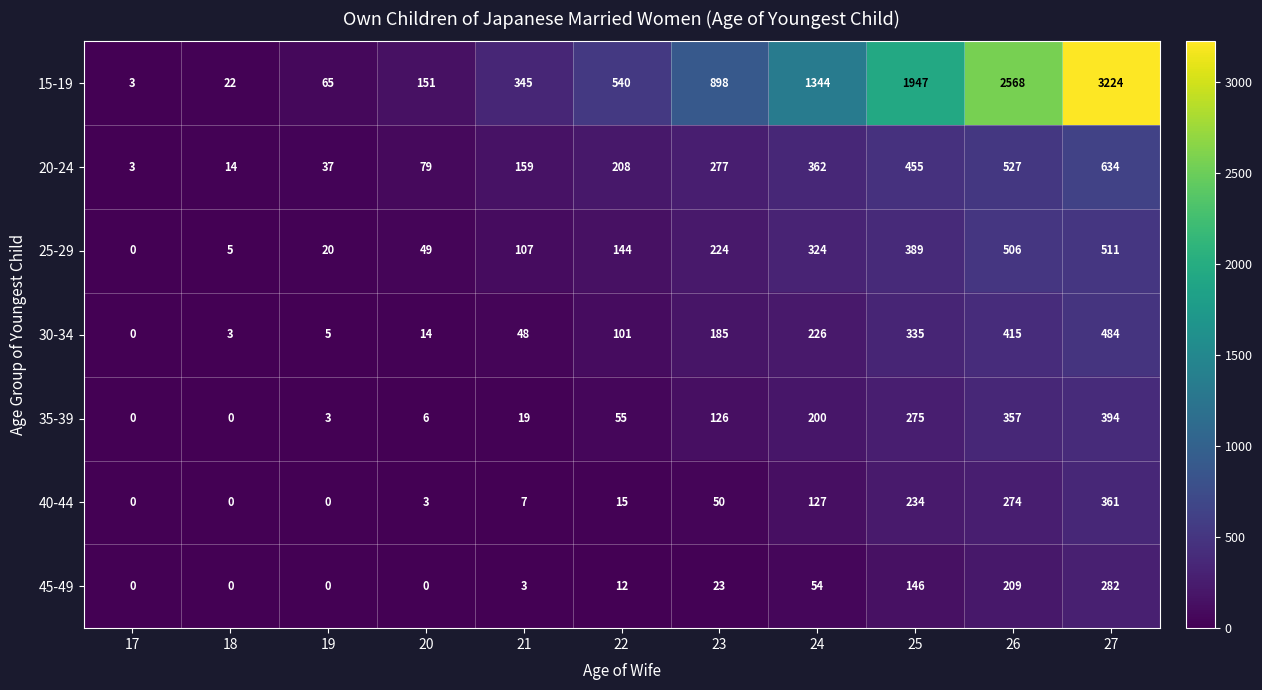

Where is 45-49 nearest to the value 141?

25